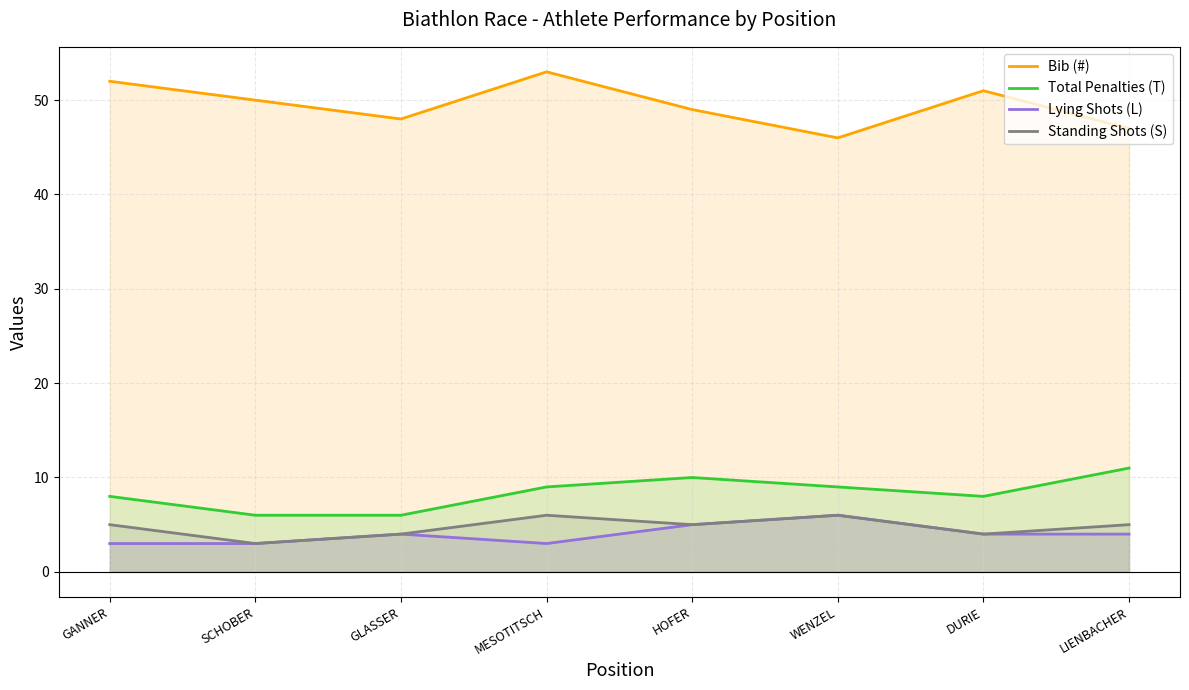

Which series changed the most between GANNER and HOFER?

Bib (#)